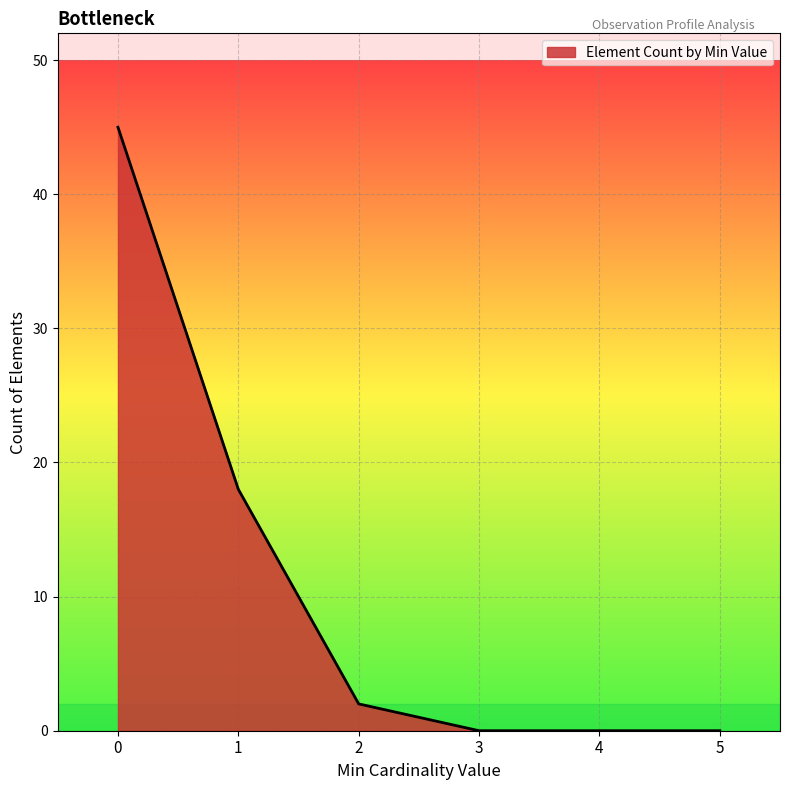

The chart shows a value of 2 at 2. True or false?

True